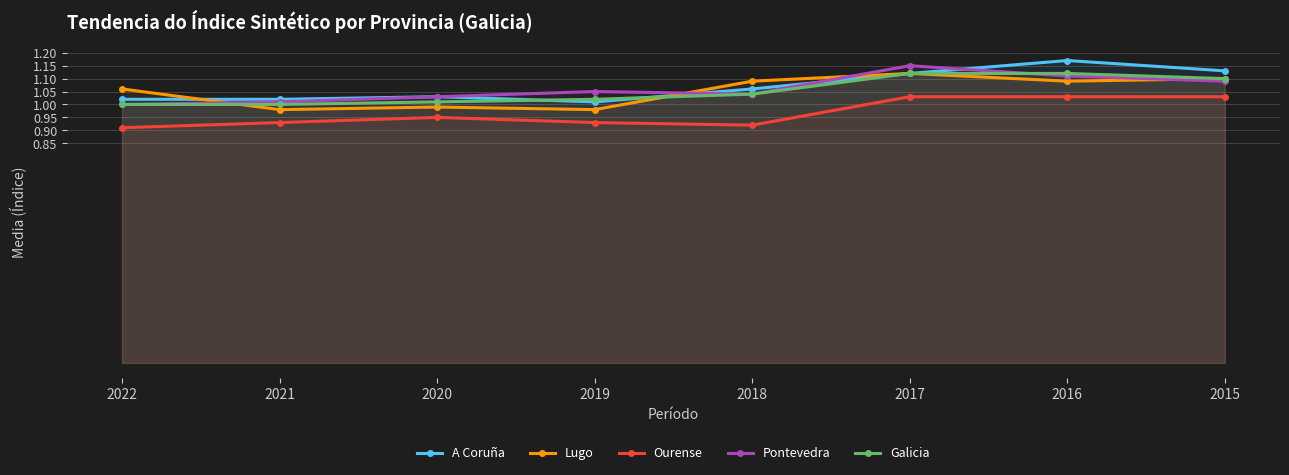

What is the value of the Ourense point at the 3rd from the left?

0.9